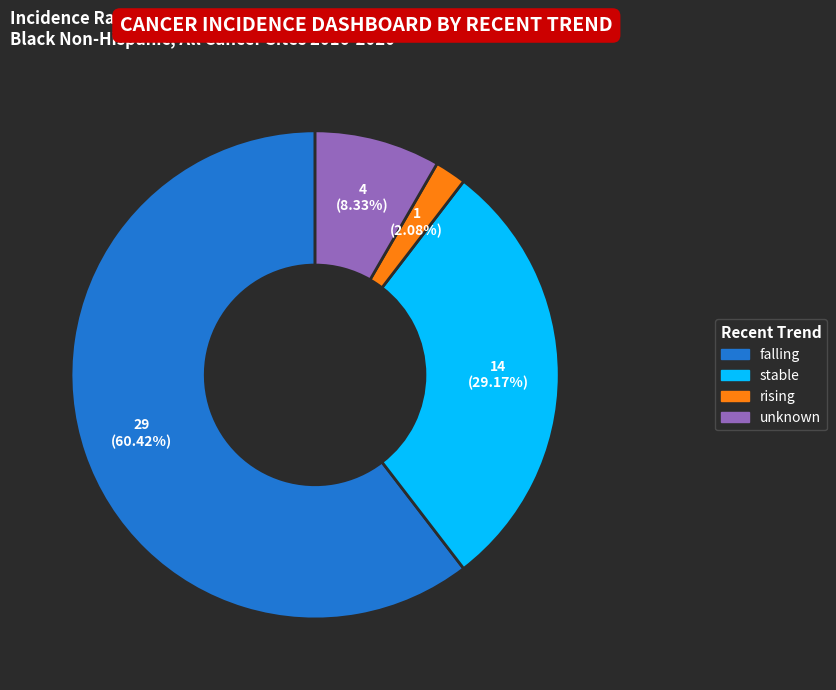

How many segments does this pie chart have?

4